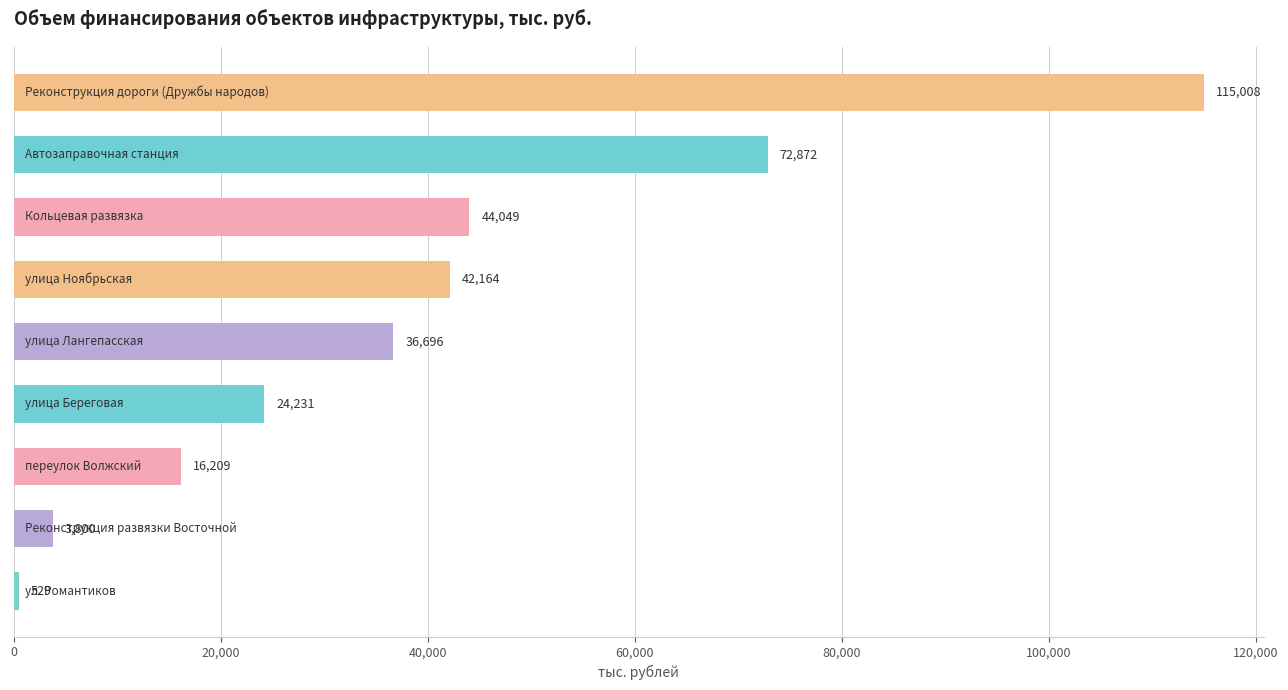

Are the bars grouped side by side (vs. stacked)?

No